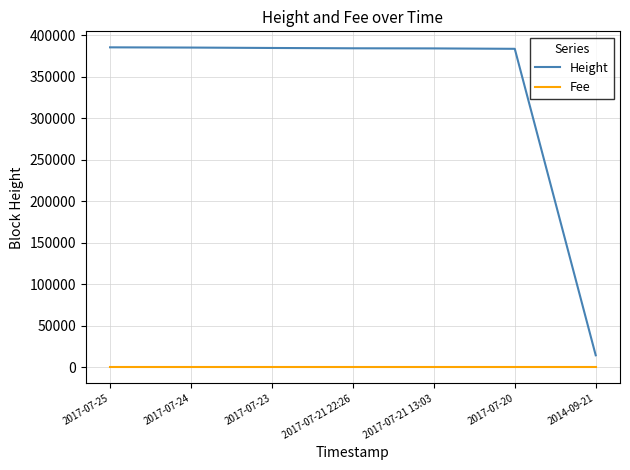

True or false: Height and Fee cross at least once.

False